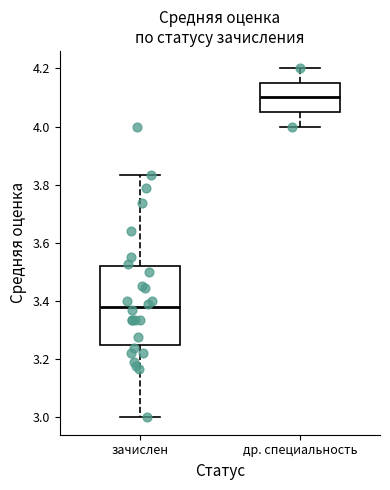

Which box's median line is the highest?

др. специальность